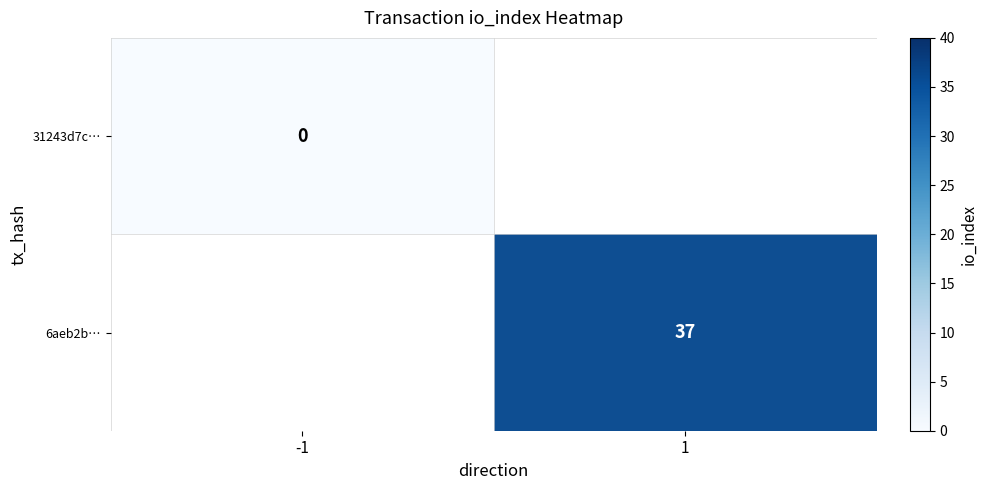

Count the number of data series in this chart.

2